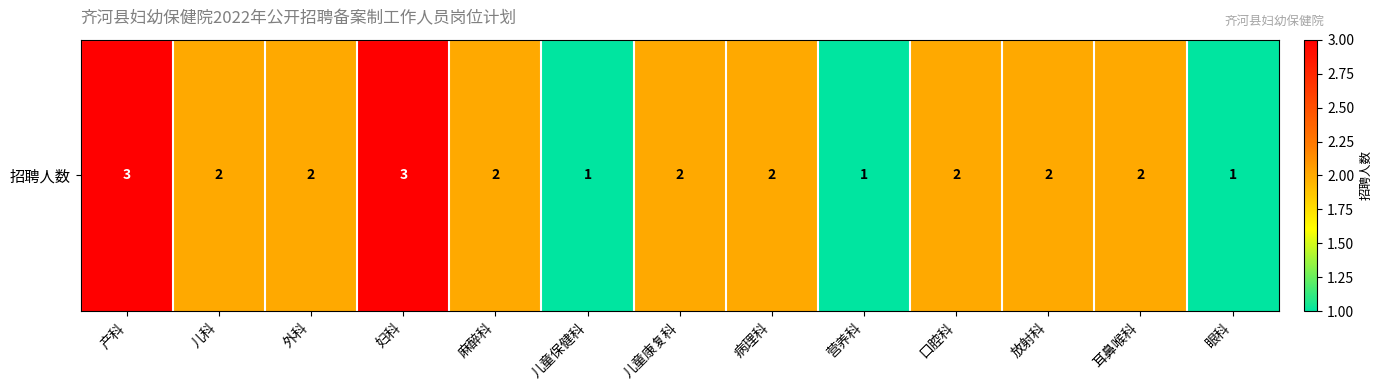

Rank the categories by value from lowest to highest.

儿童保健科, 营养科, 眼科, 儿科, 外科, 麻醉科, 儿童康复科, 病理科, 口腔科, 放射科, 耳鼻喉科, 产科, 妇科